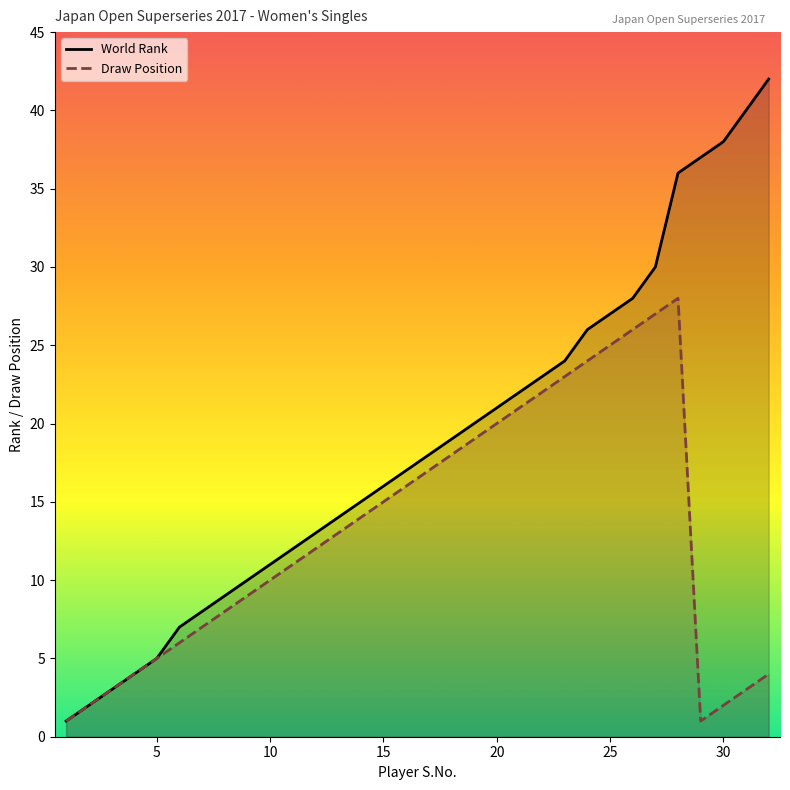

Which series has the largest total across all categories?

World Rank